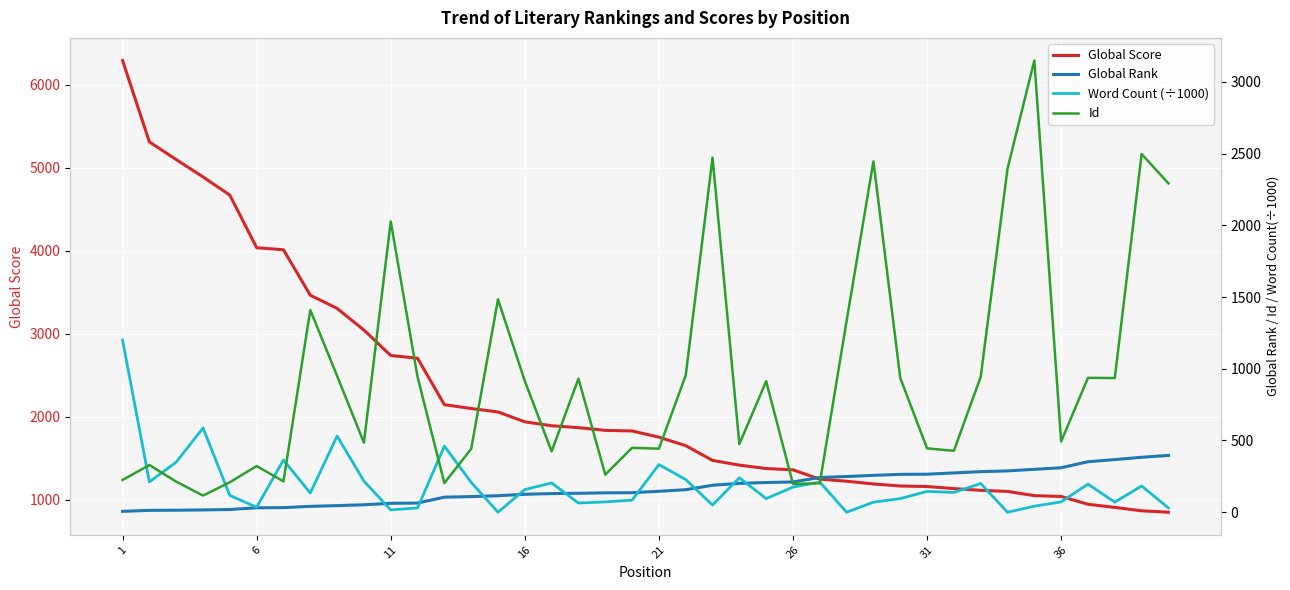

What is the value of the Id point at the 27th from the left?

322.0